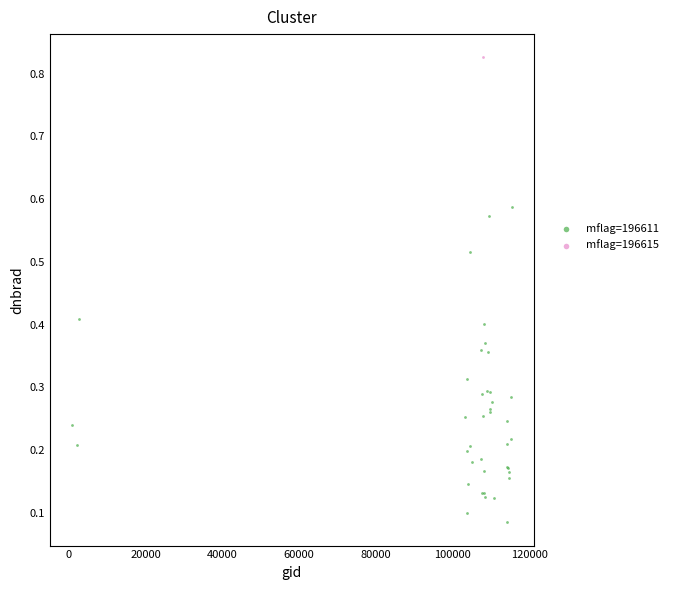

What are all the series names shown in the legend?

mflag=196611, mflag=196615